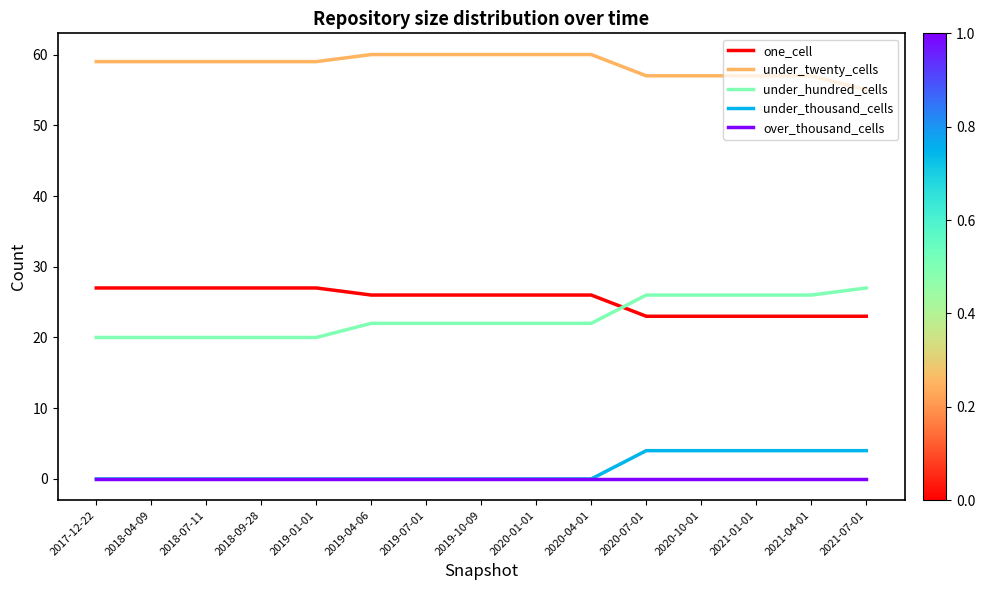

True or false: under_hundred_cells and under_thousand_cells intersect in this chart.

False